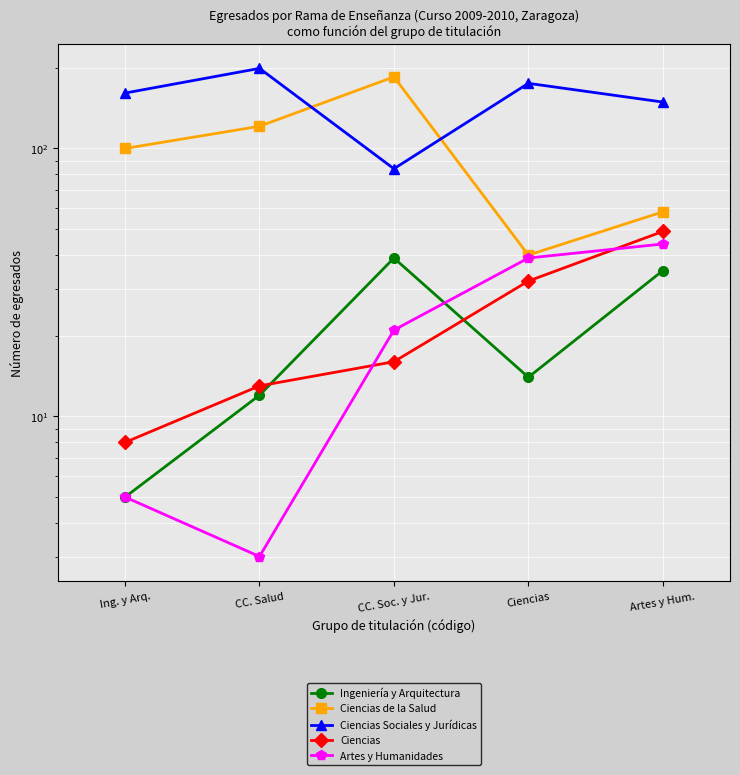

What is the label of the 2nd point from the left?

CC. Salud